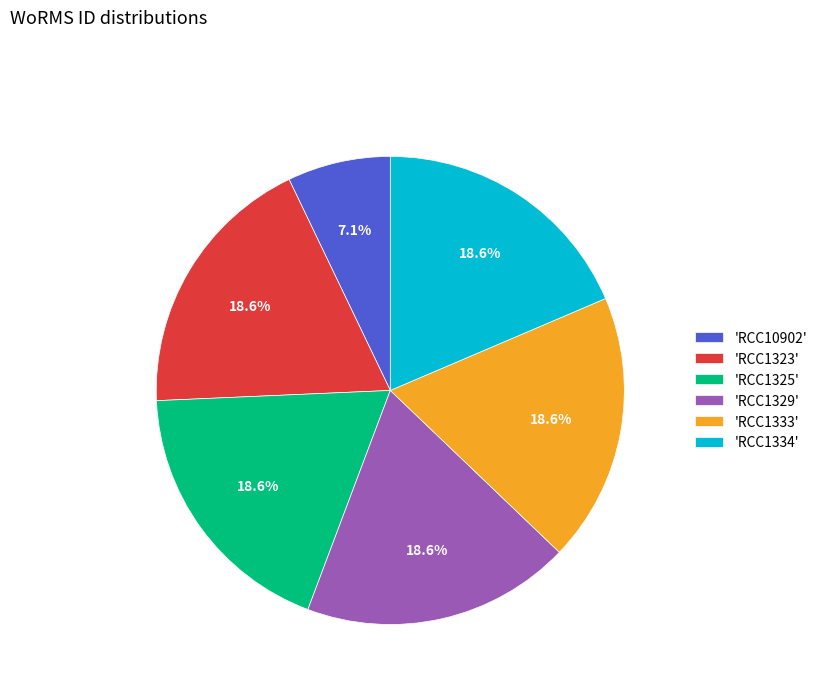

Do 'RCC10902' and 'RCC1333' together represent more than half of the pie?

No